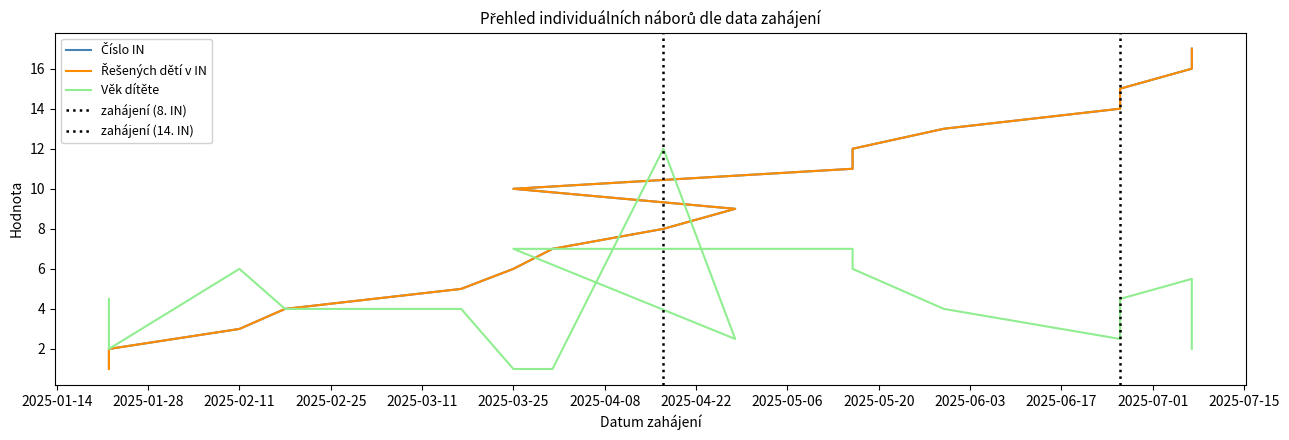

What is the total value across all series at 2025-04-17?

28.0